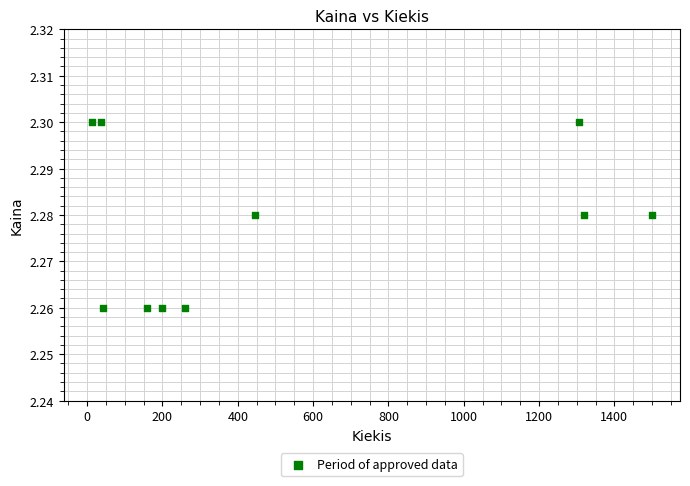

What is the range of X values (max minus min)?

1488.0